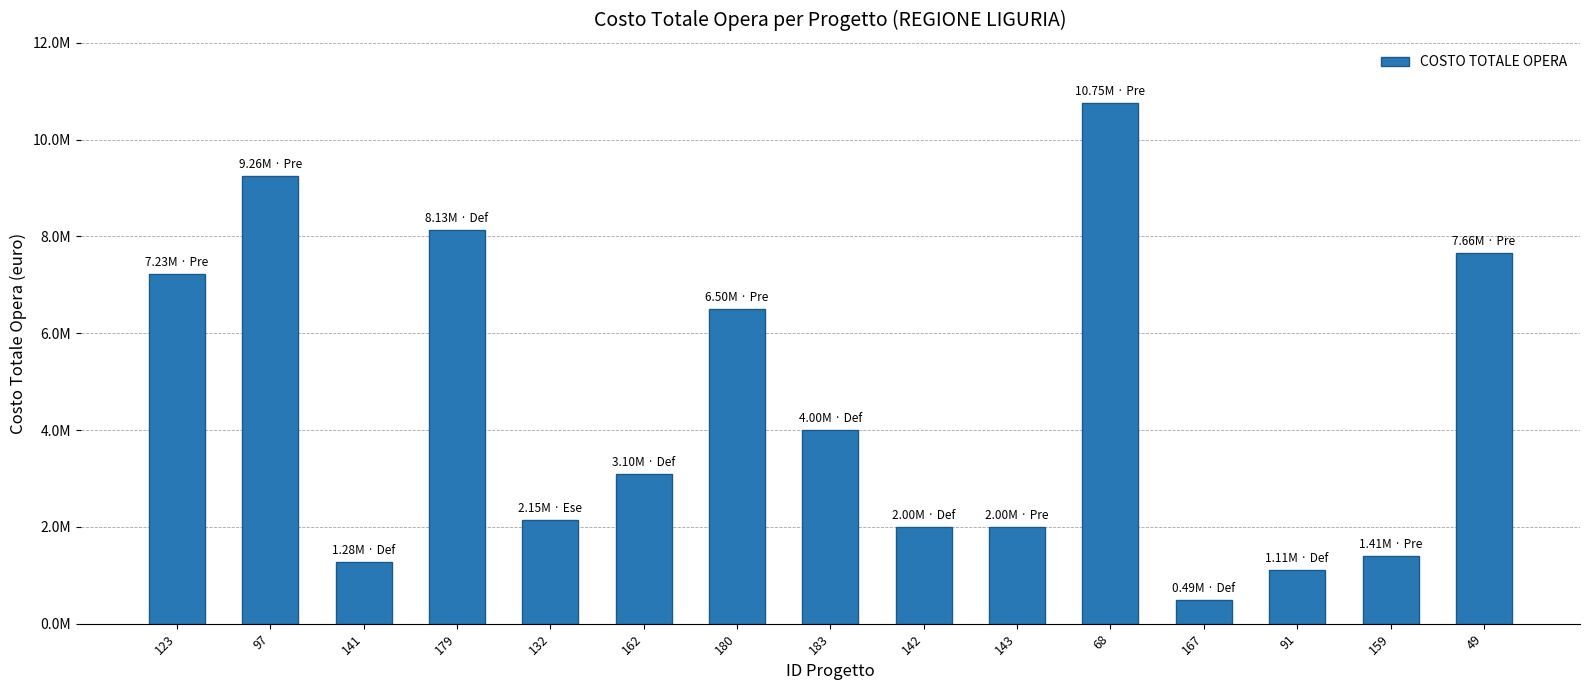

What is the change in value from 132 to 183?

+1850000.0